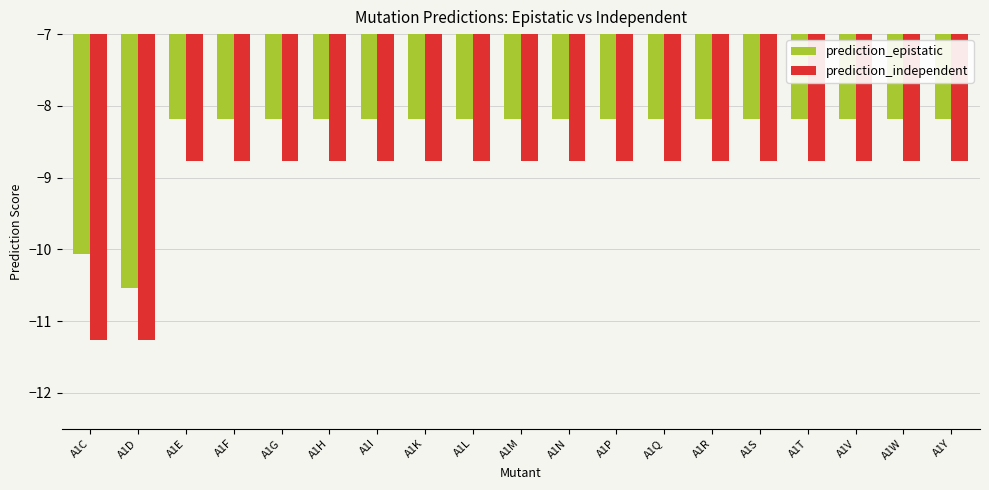

What is the highest value of the prediction_epistatic series?

-8.2